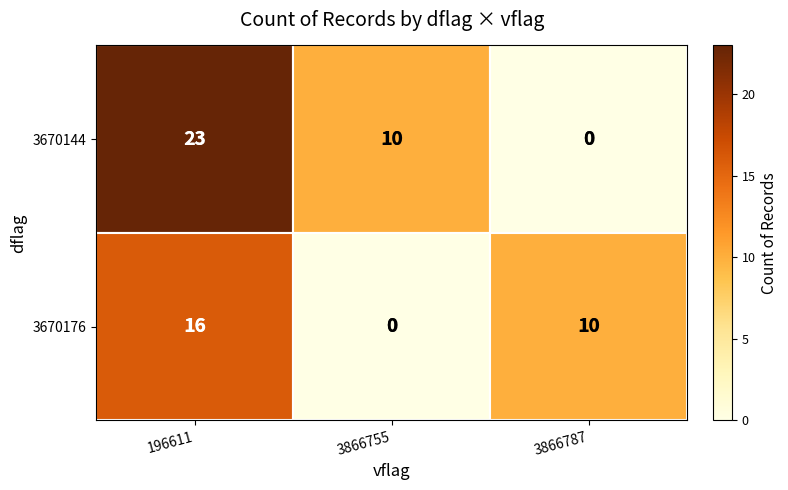

Between 196611 and 3866787, which series saw the biggest shift?

3670144